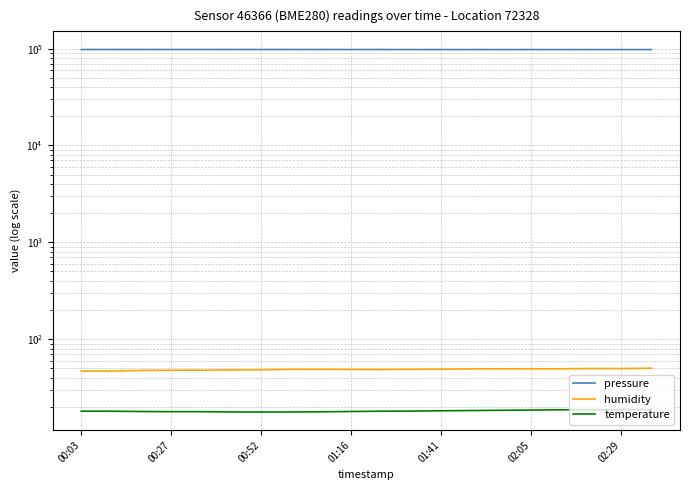

What are all the series names shown in the legend?

pressure, humidity, temperature